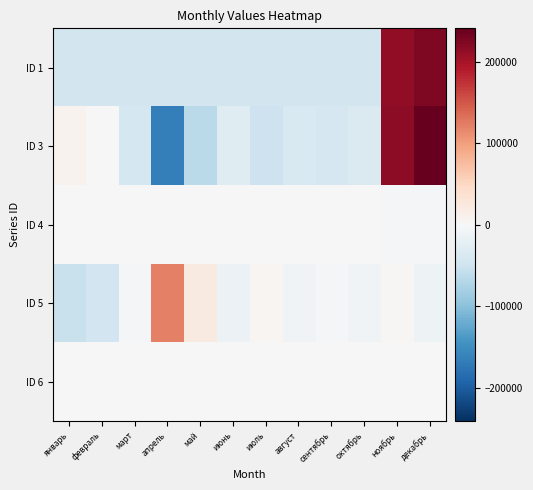

What is the spread (max minus min) of values at июнь?

44465.2